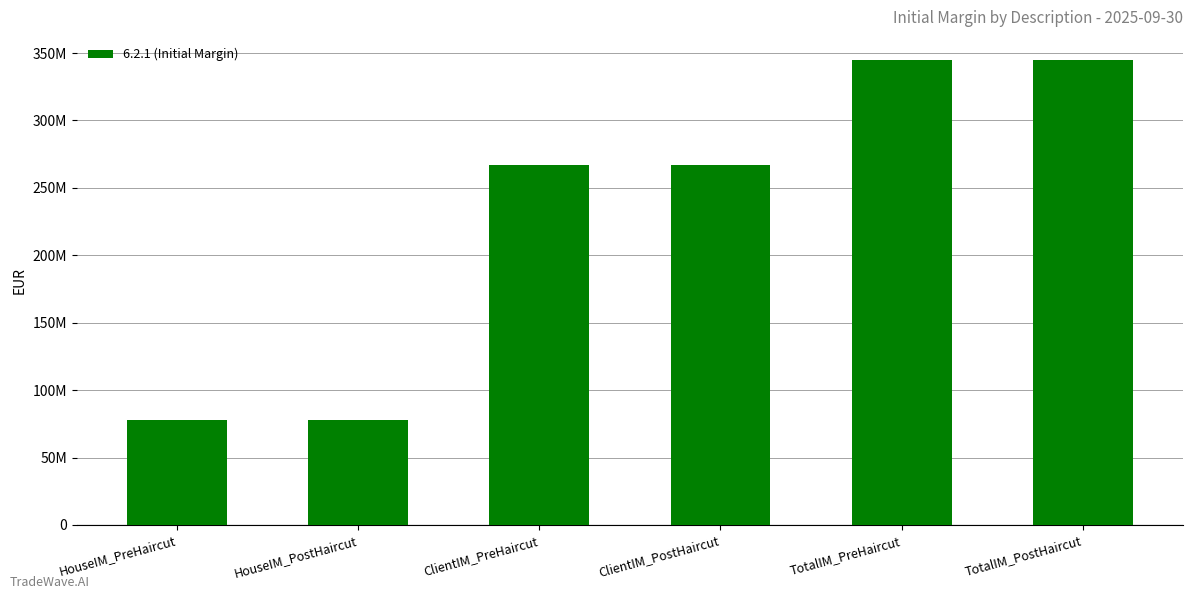

Reading left to right, what are all the values shown in this chart?

HouseIM_PreHaircut=77805068.3	HouseIM_PostHaircut=77805068.3	ClientIM_PreHaircut=266945832.1	ClientIM_PostHaircut=266945832.1	TotalIM_PreHaircut=344750900.3	TotalIM_PostHaircut=344750900.3